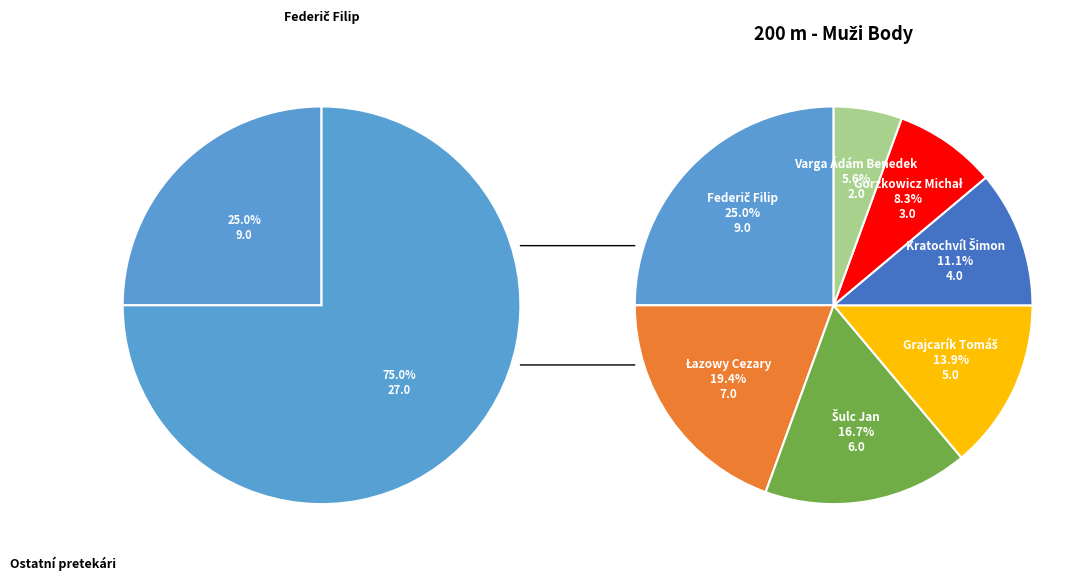

The Varga Ádám Benedek slice represents 1% of the pie. True or false?

False